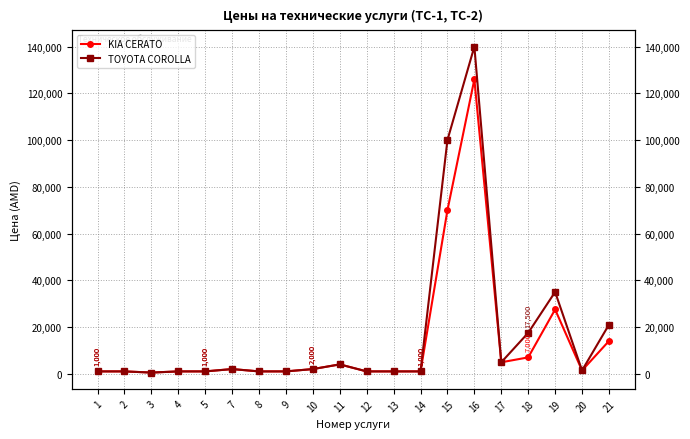

At how many categories does at least one series exceed 112958?

1